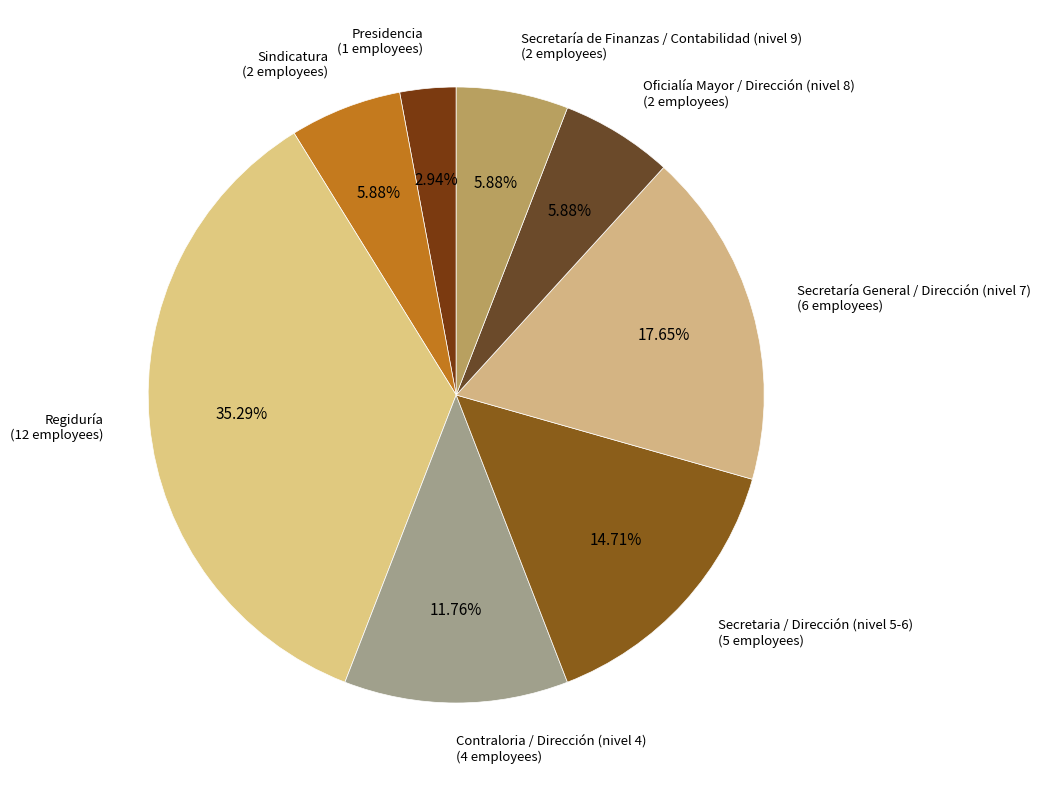

What portion of the pie excludes Secretaría de Finanzas / Contabilidad (nivel 9)?

94.1%